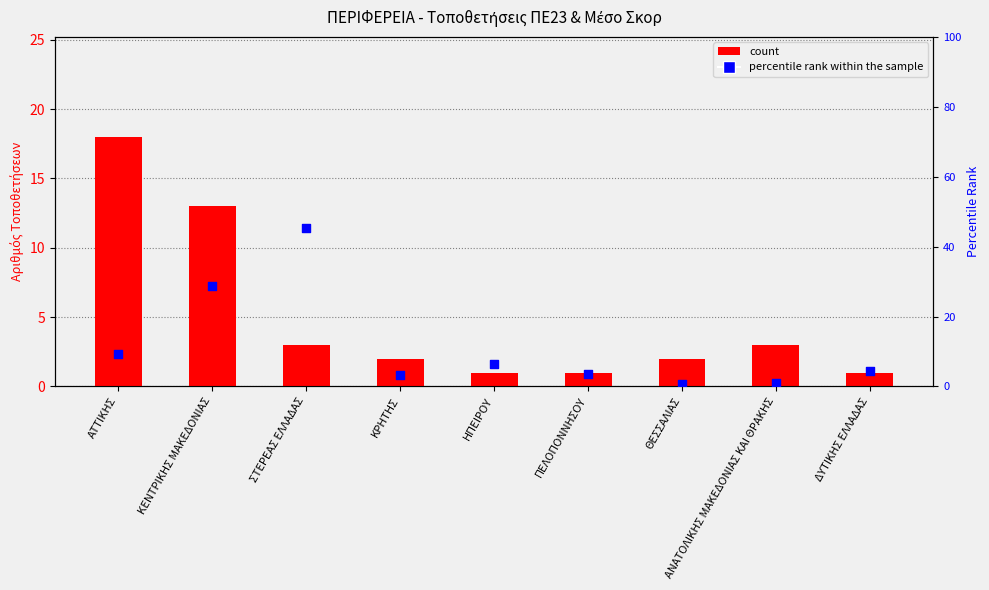

Which series reaches the minimum Y coordinate?

percentile rank within the sample